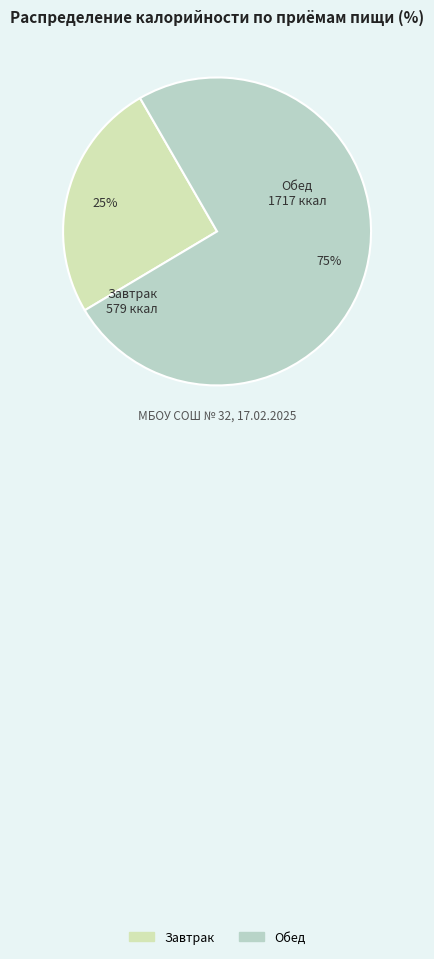

To the nearest percent, what is the average slice percentage?

50%